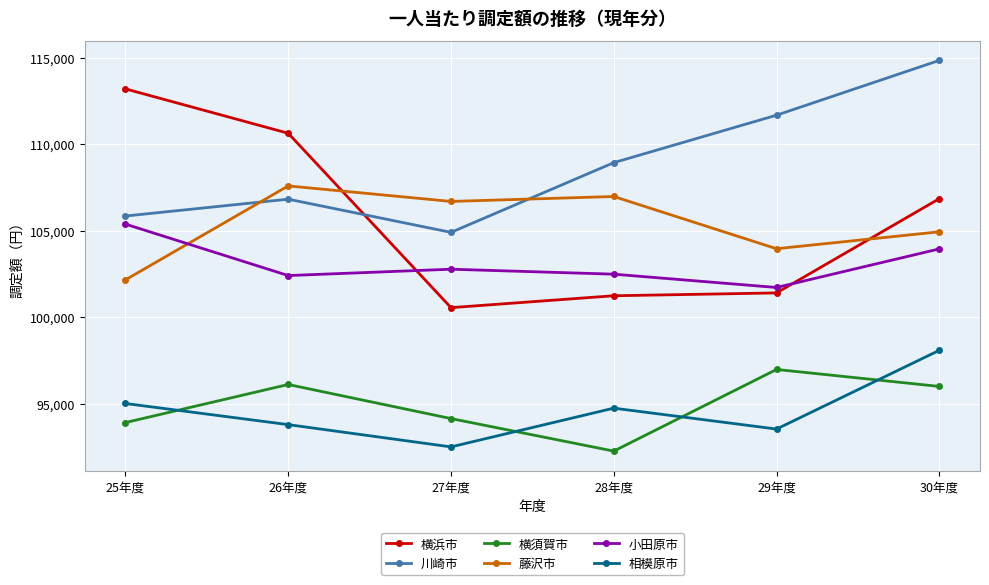

Is the value of 横浜市 at 30年度 greater than the value of 藤沢市 at 29年度?

Yes